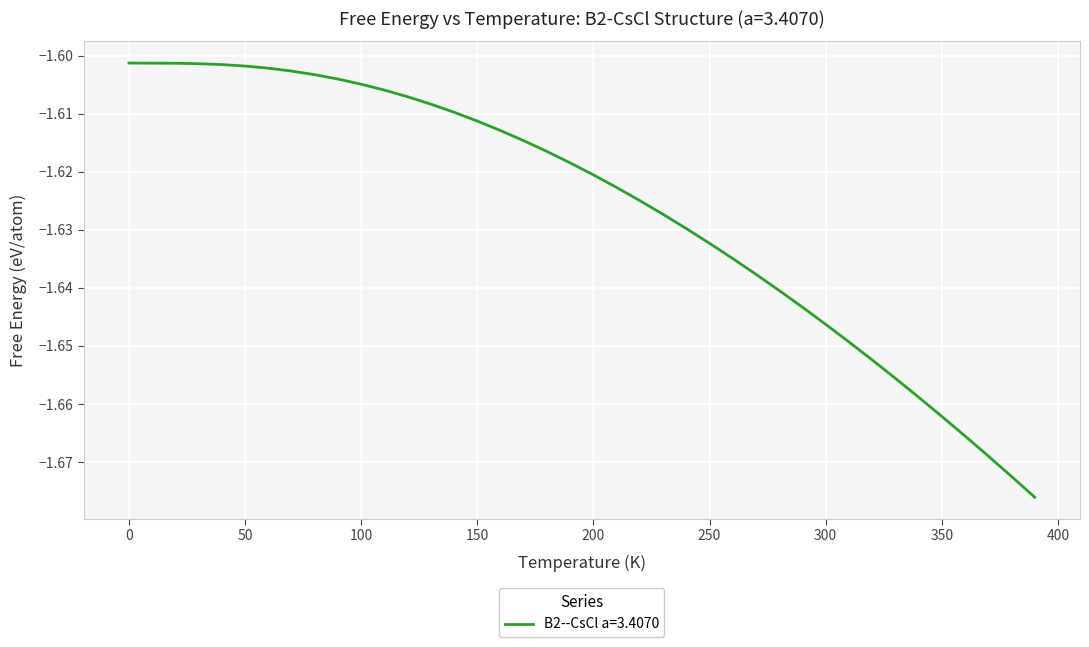

Does the chart display data point markers on the line(s)?

No